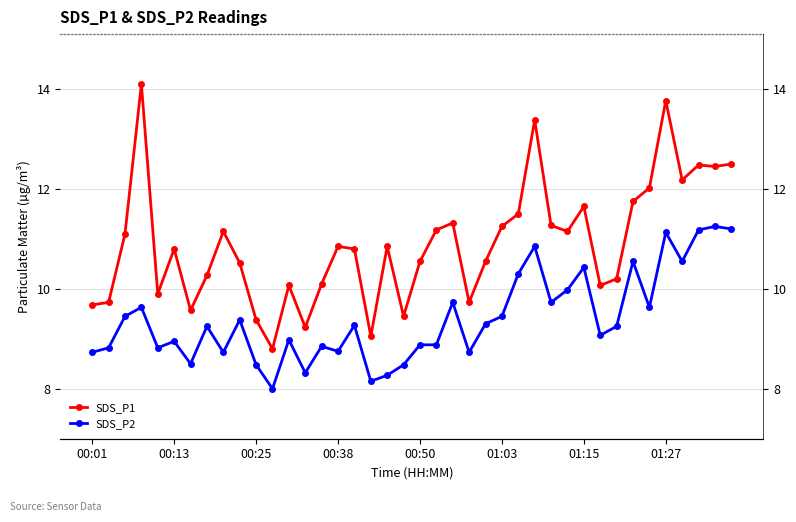

Is it true that SDS_P1 equals 10.2 at 32?

True